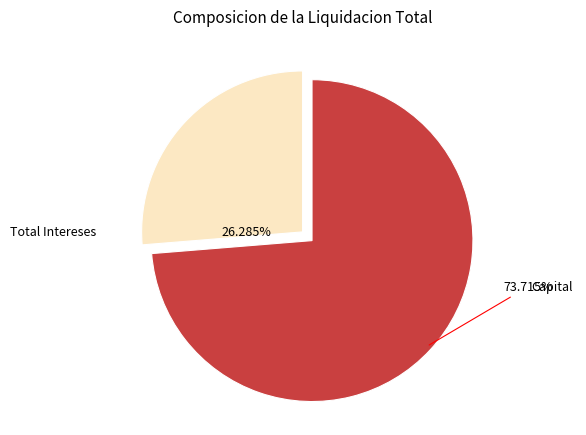

Is there any slice that represents more than half of the pie?

Yes